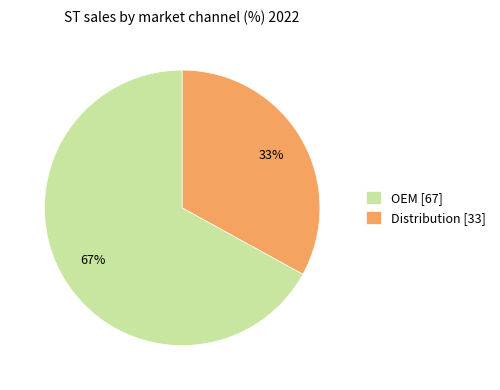

What percentage is the Distribution [33] slice, to the nearest percent?

33%